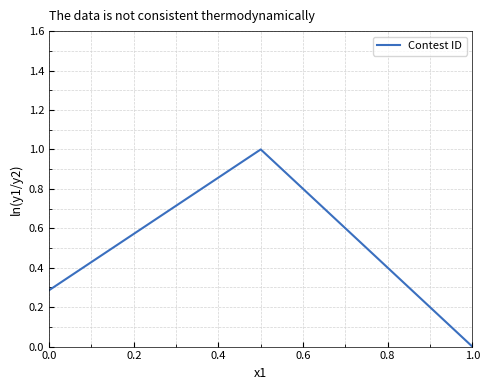

What is the difference between the maximum and minimum values?

1.0